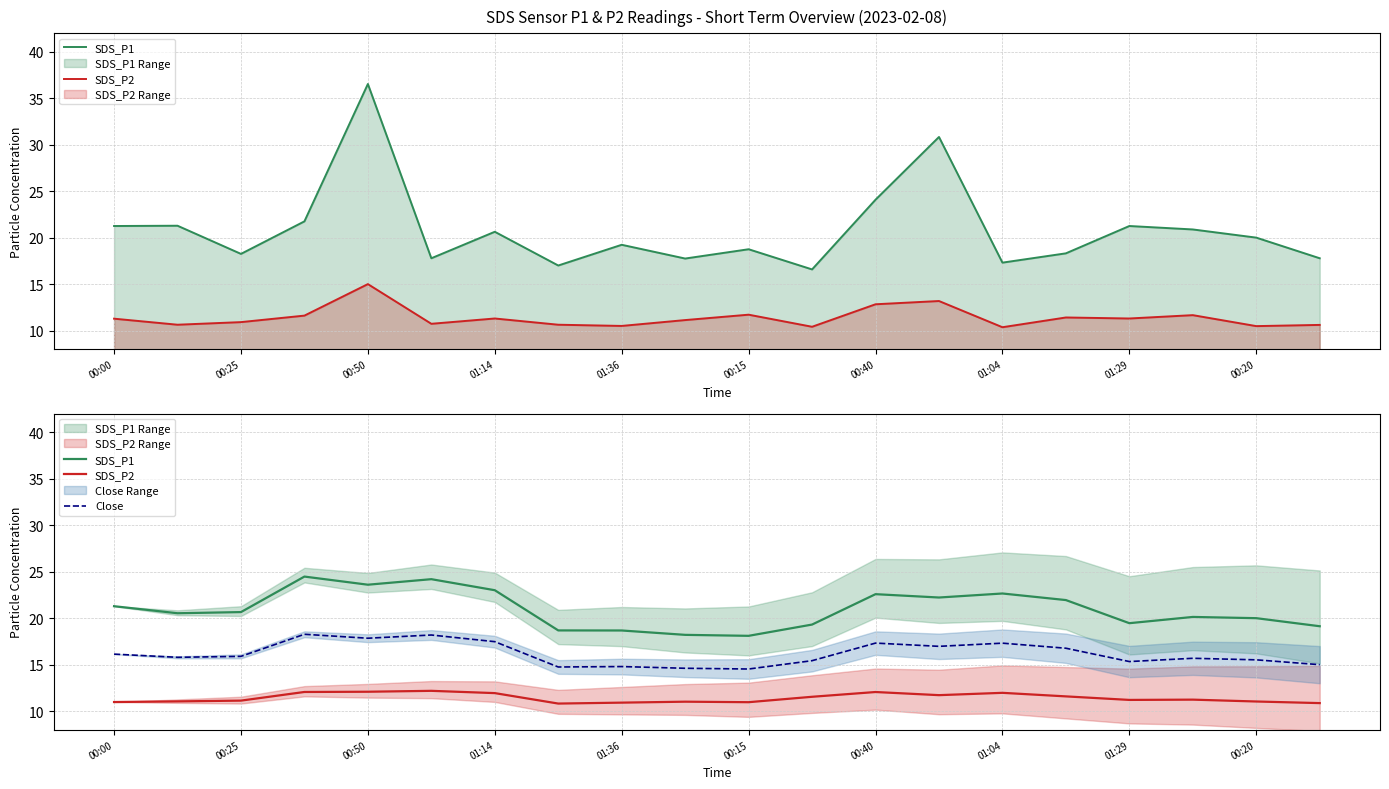

Rank the series at 00:15 from highest to lowest value.

SDS_P1, Close, SDS_P2